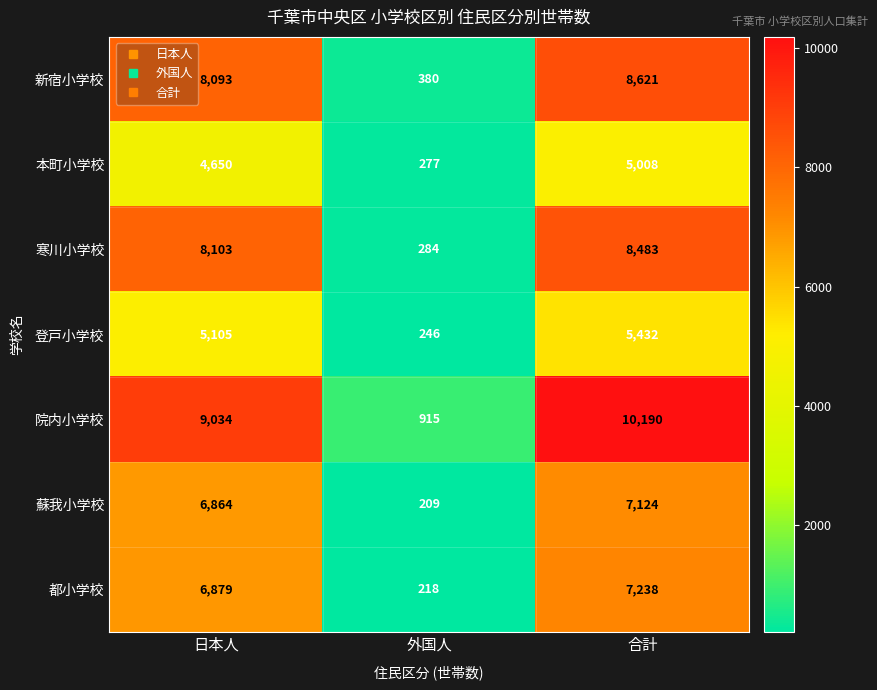

List the series in order of their peak value, highest first.

院内小学校, 新宿小学校, 寒川小学校, 都小学校, 蘇我小学校, 登戸小学校, 本町小学校